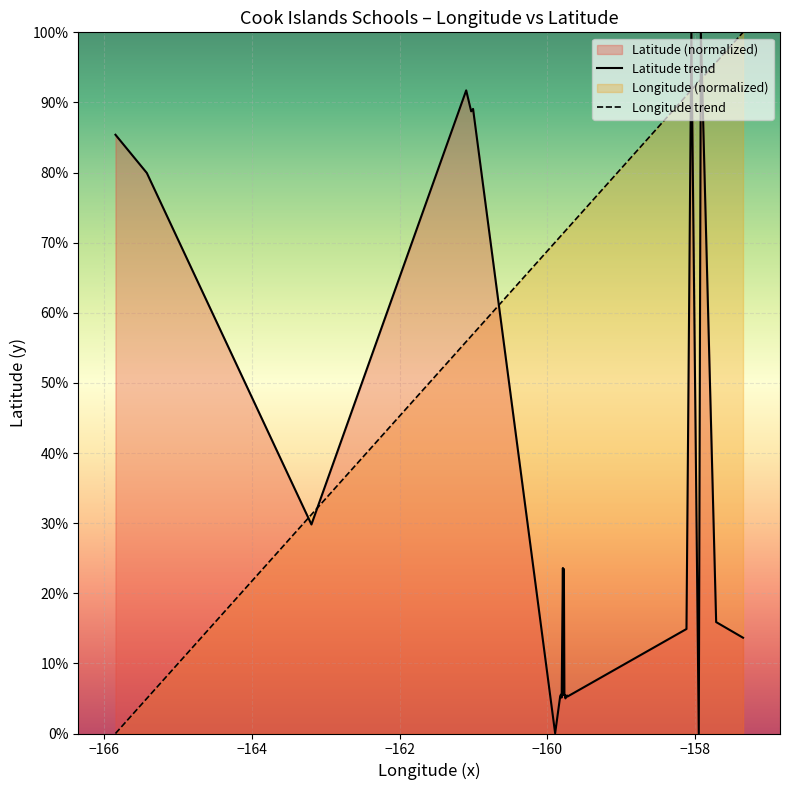

How many series are shown in this chart?

2